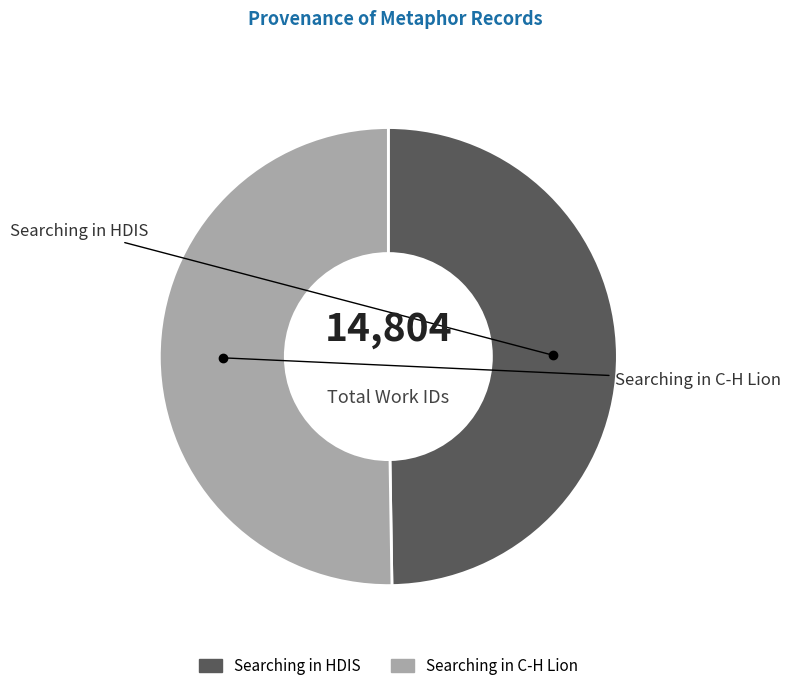

Is it true that Searching in C-H Lion is 36% of the pie?

False